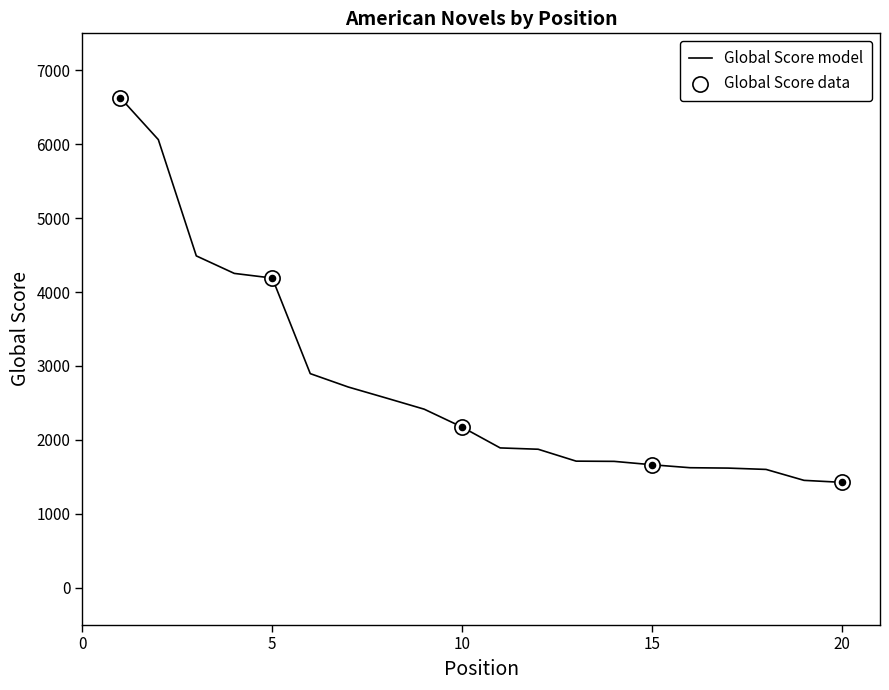

What is the greatest value displayed?

6628